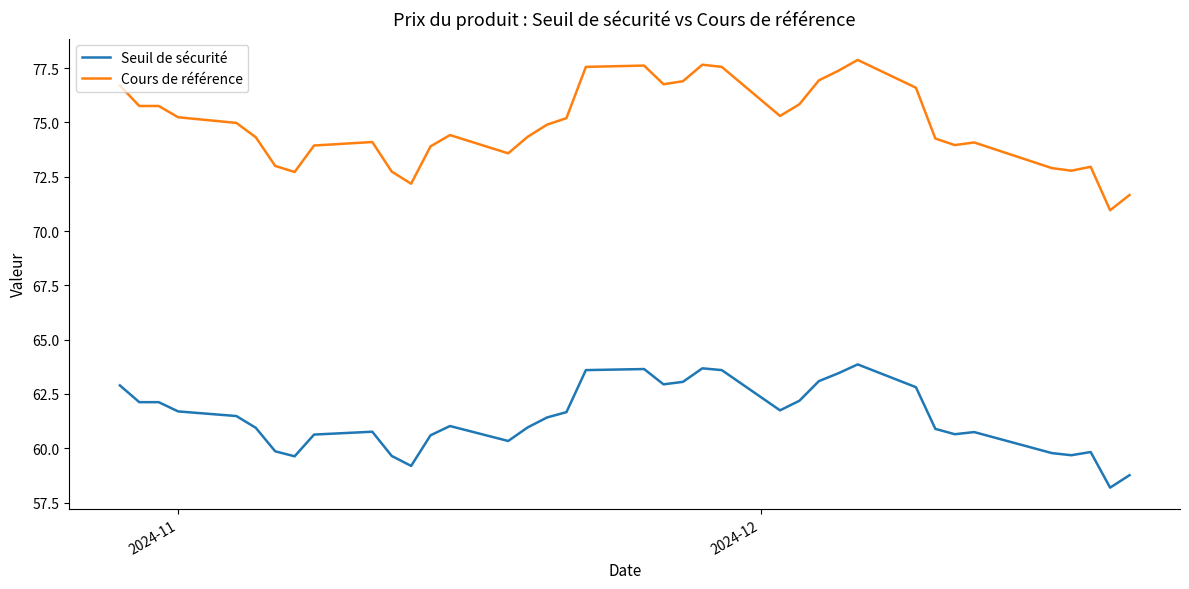

List the series in order of their peak value, highest first.

Cours de référence, Seuil de sécurité